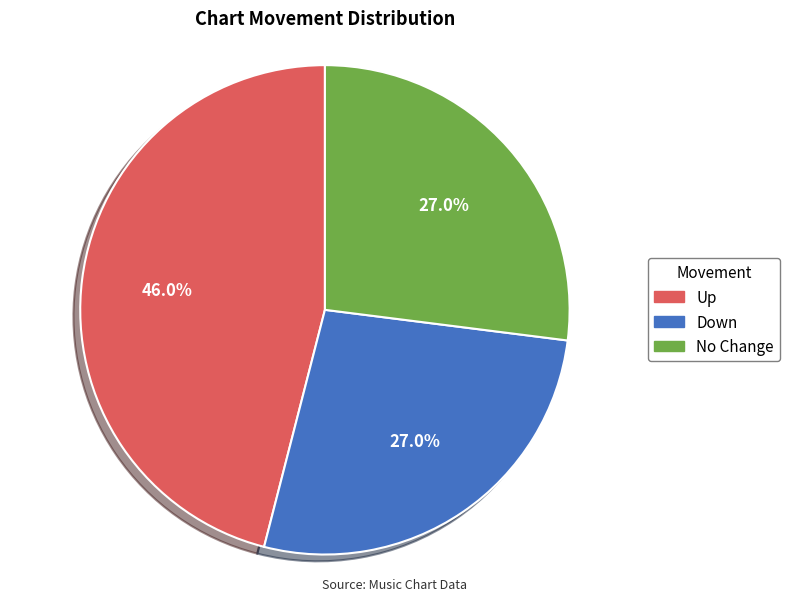

Which category has the biggest portion of the pie?

Up